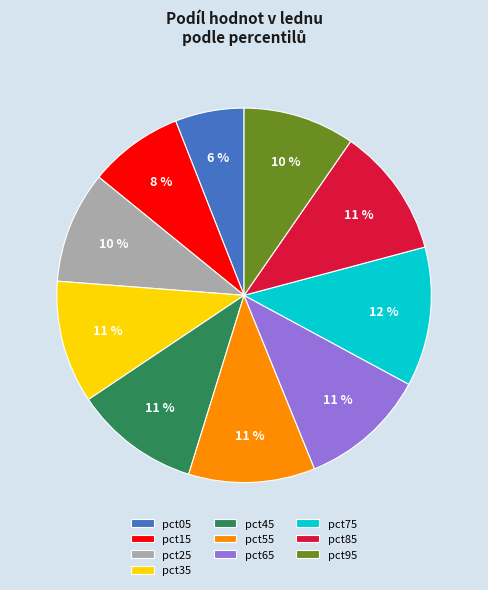

To the nearest percent, what portion does pct75 represent?

12%